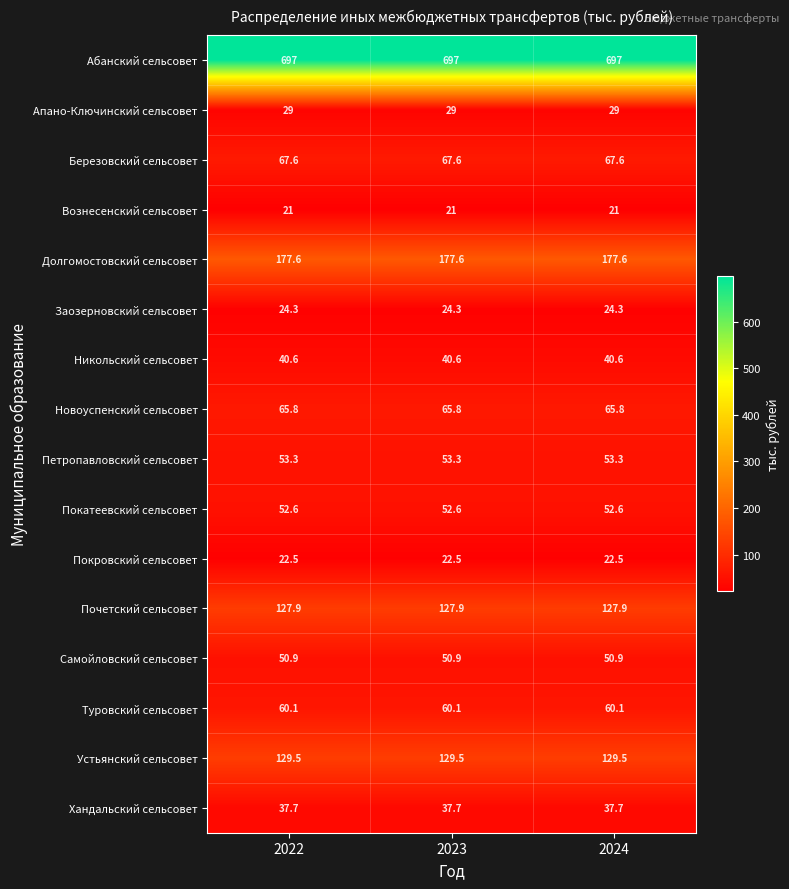

What is the difference between the highest and lowest values at 2022?

676.0